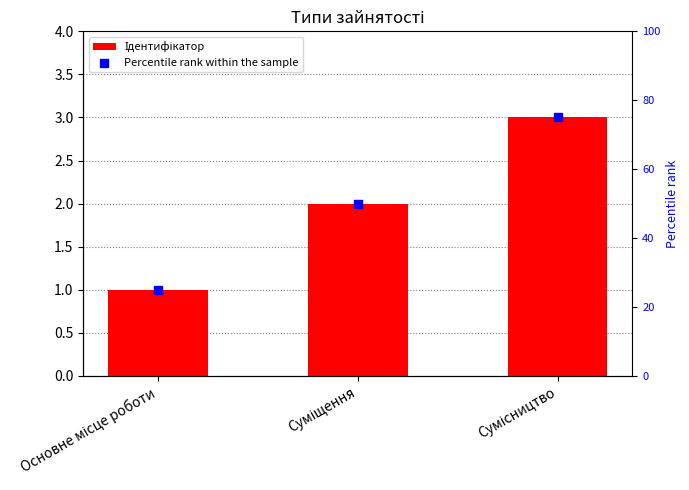

Which series has the largest Y range (max minus min)?

Percentile rank within the sample